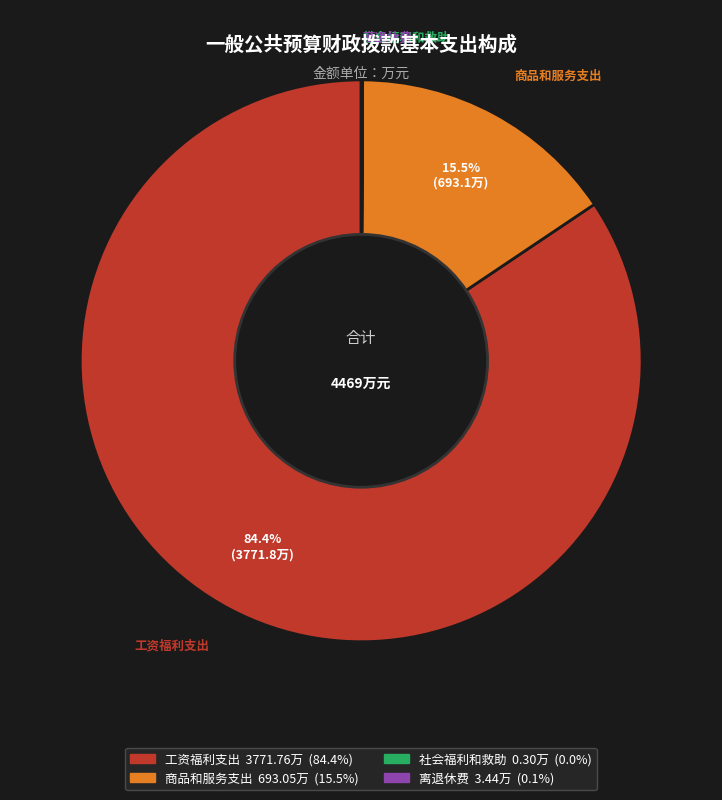

What is the majority slice?

工资福利支出